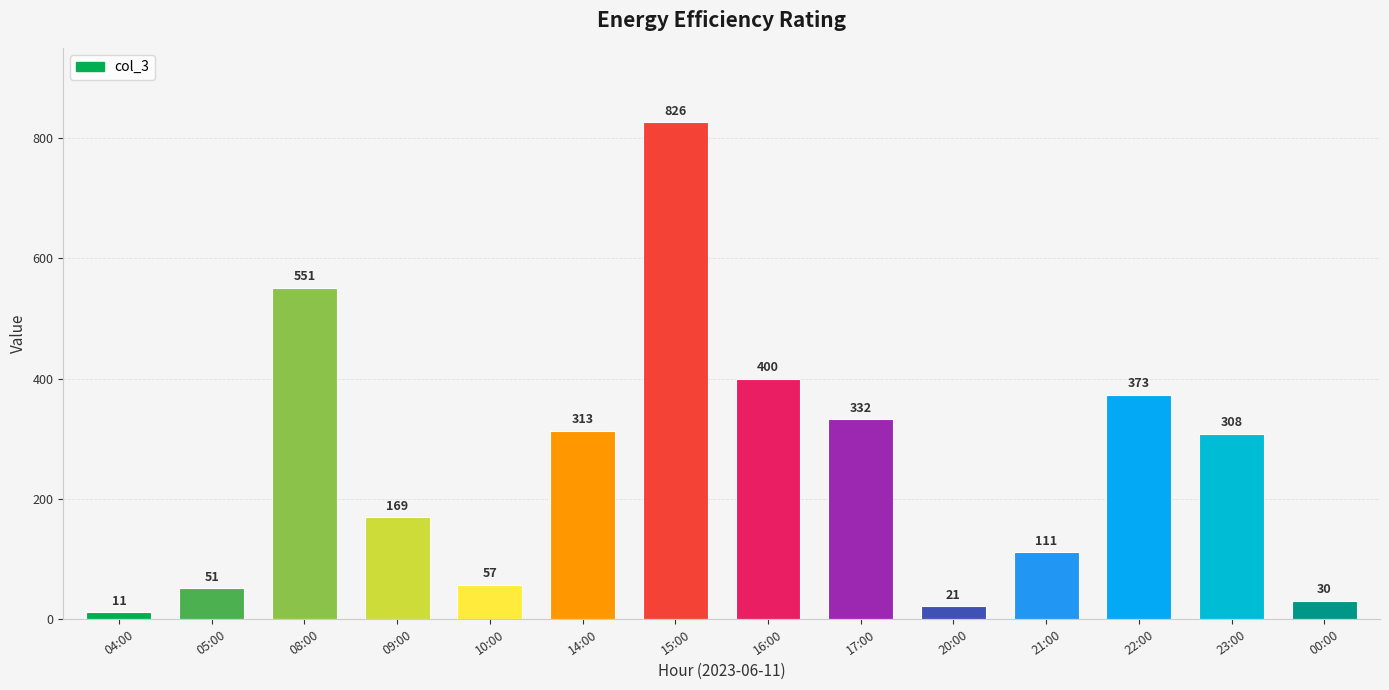

Rank the categories by value from lowest to highest.

04:00, 20:00, 00:00, 05:00, 10:00, 21:00, 09:00, 23:00, 14:00, 17:00, 22:00, 16:00, 08:00, 15:00